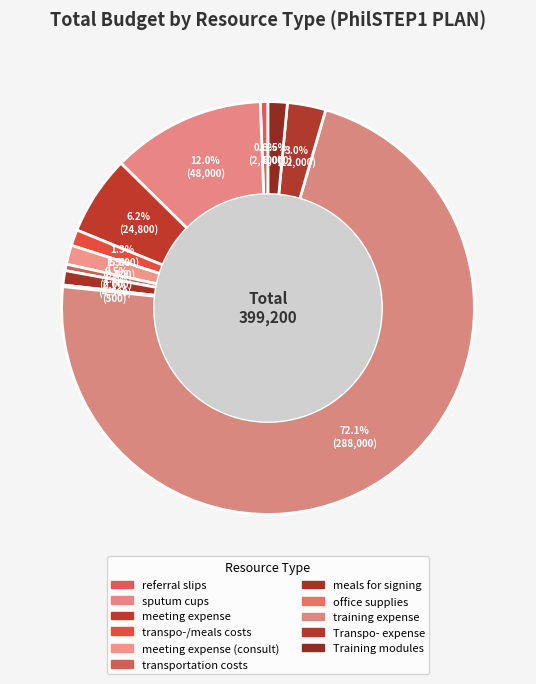

To the nearest percent, what is the average slice percentage?

9%